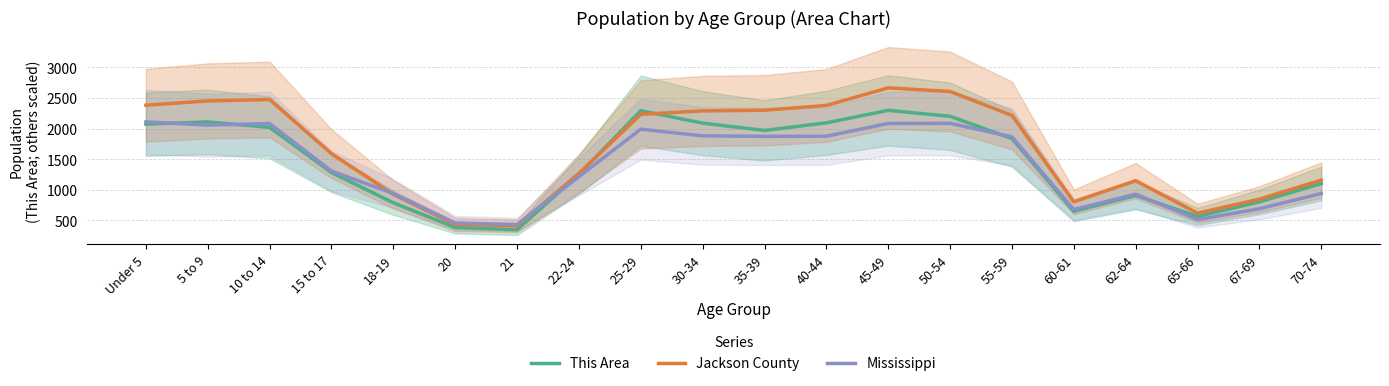

What is the smallest value displayed?

349.0